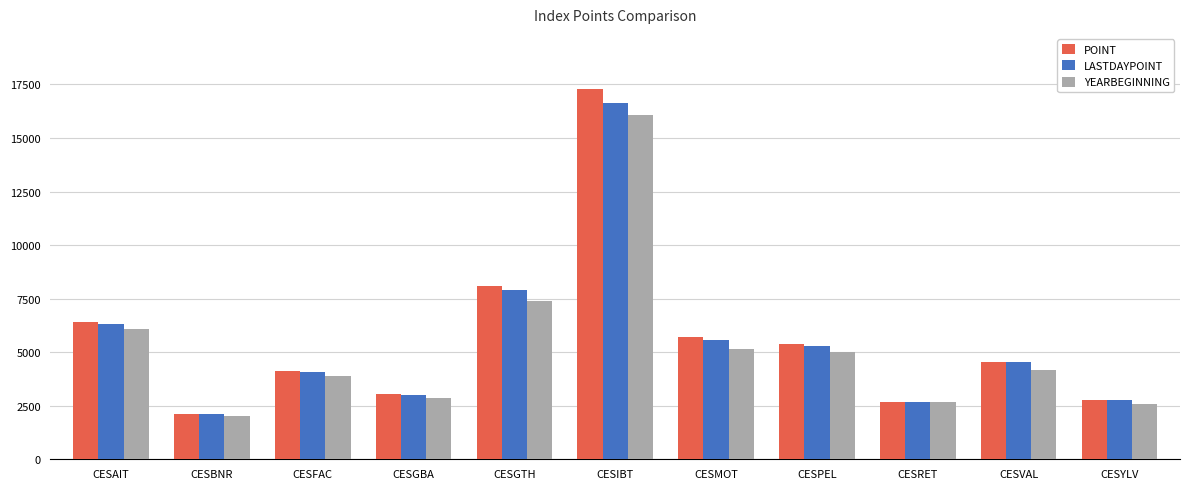

What is the difference between the LASTDAYPOINT values at CESBNR and CESAIT?

4228.7